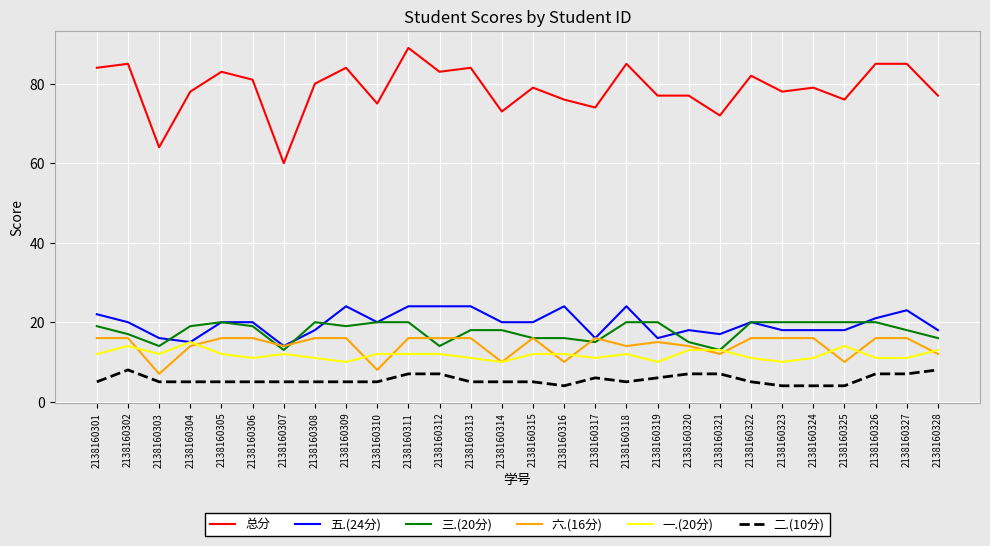

Which series has the largest total across all categories?

总分